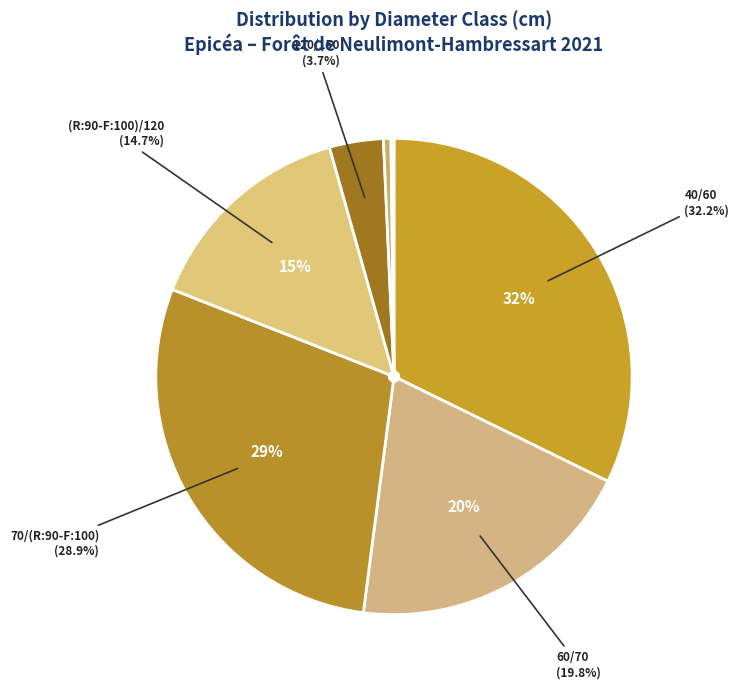

Which category has the biggest portion of the pie?

40/60